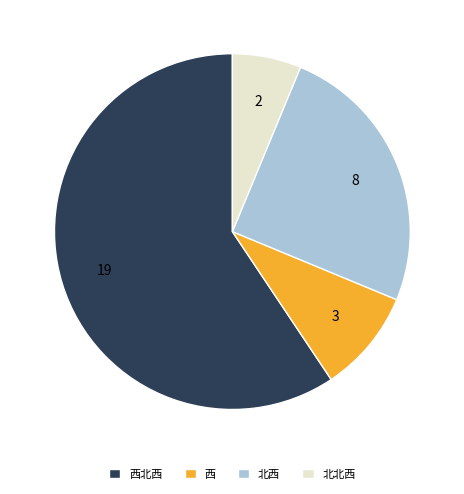

The 西北西 slice represents 59% of the pie. True or false?

True